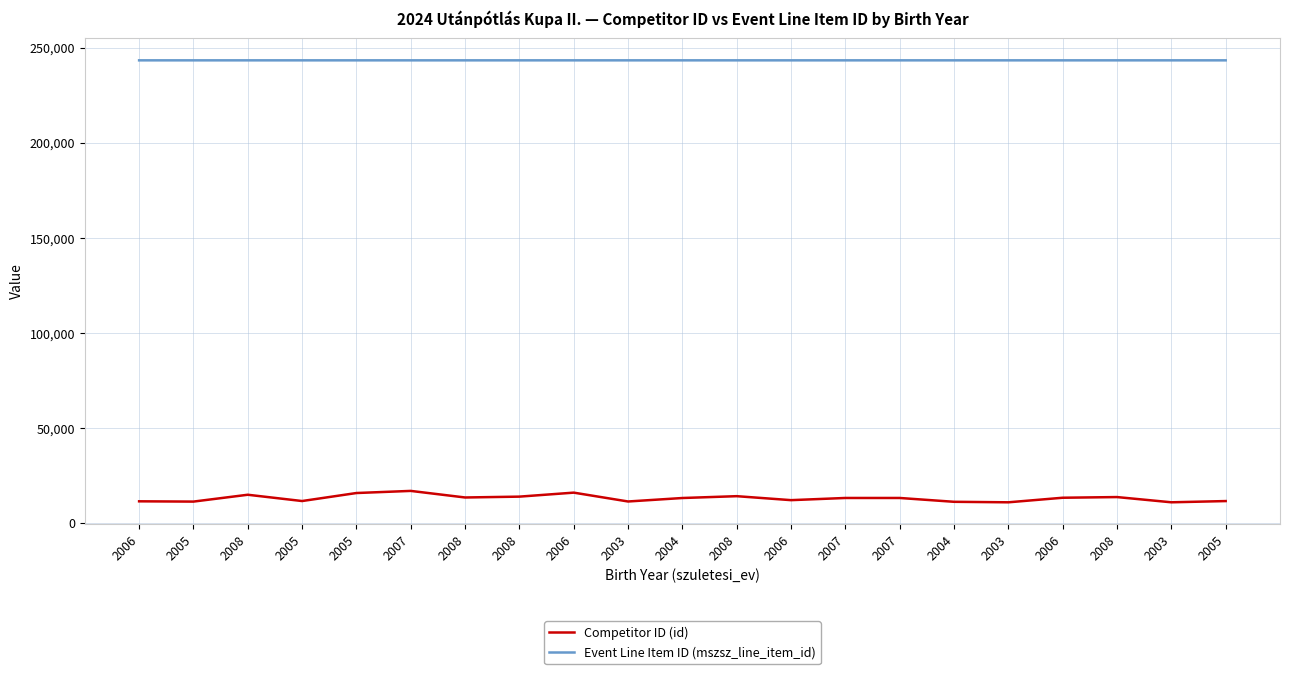

How many categories are shown in the chart?

21